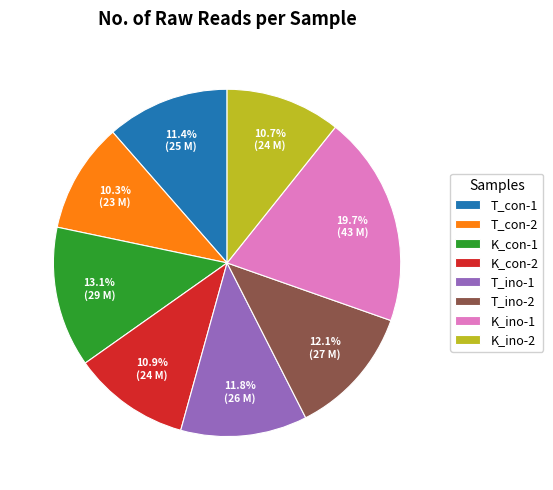

Count the number of slices in the pie.

8